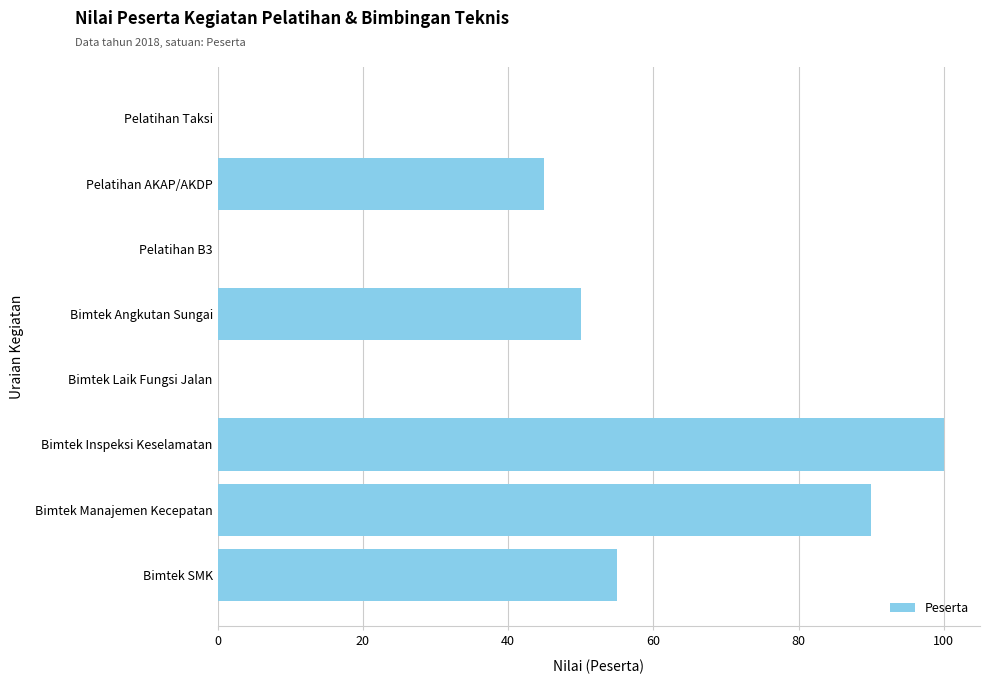

Reading top to bottom, transcribe all the data shown in this chart.

Pelatihan Taksi=0	Pelatihan AKAP/AKDP=45	Pelatihan B3=0	Bimtek Angkutan Sungai=50	Bimtek Laik Fungsi Jalan=0	Bimtek Inspeksi Keselamatan=100	Bimtek Manajemen Kecepatan=90	Bimtek SMK=55